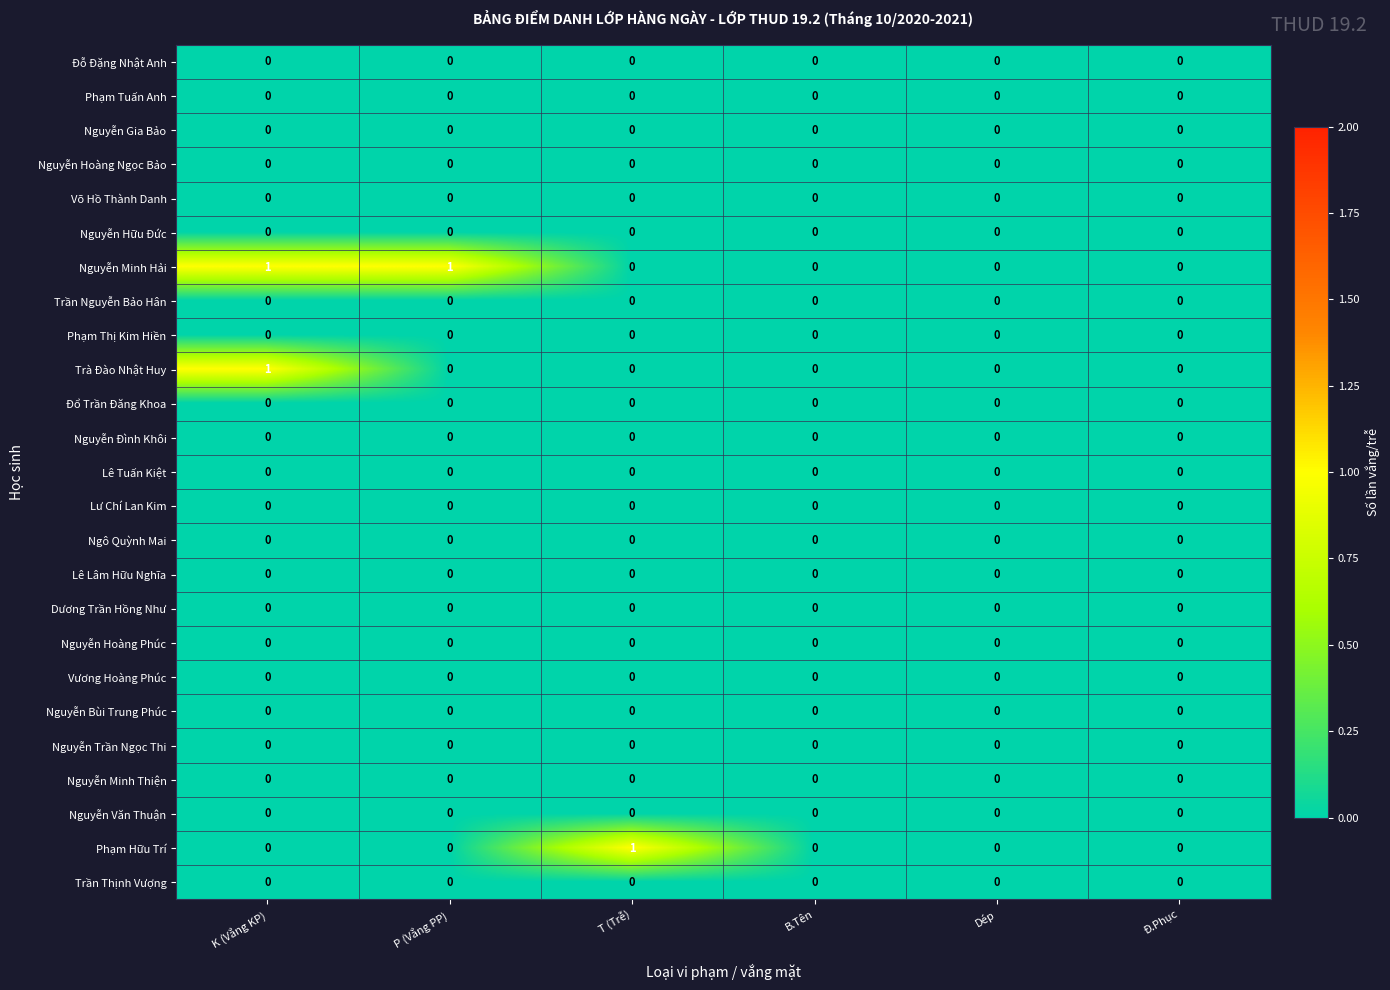

The value of Dương Trần Hồng Như at P (Vắng PP) is 0. True or false?

True